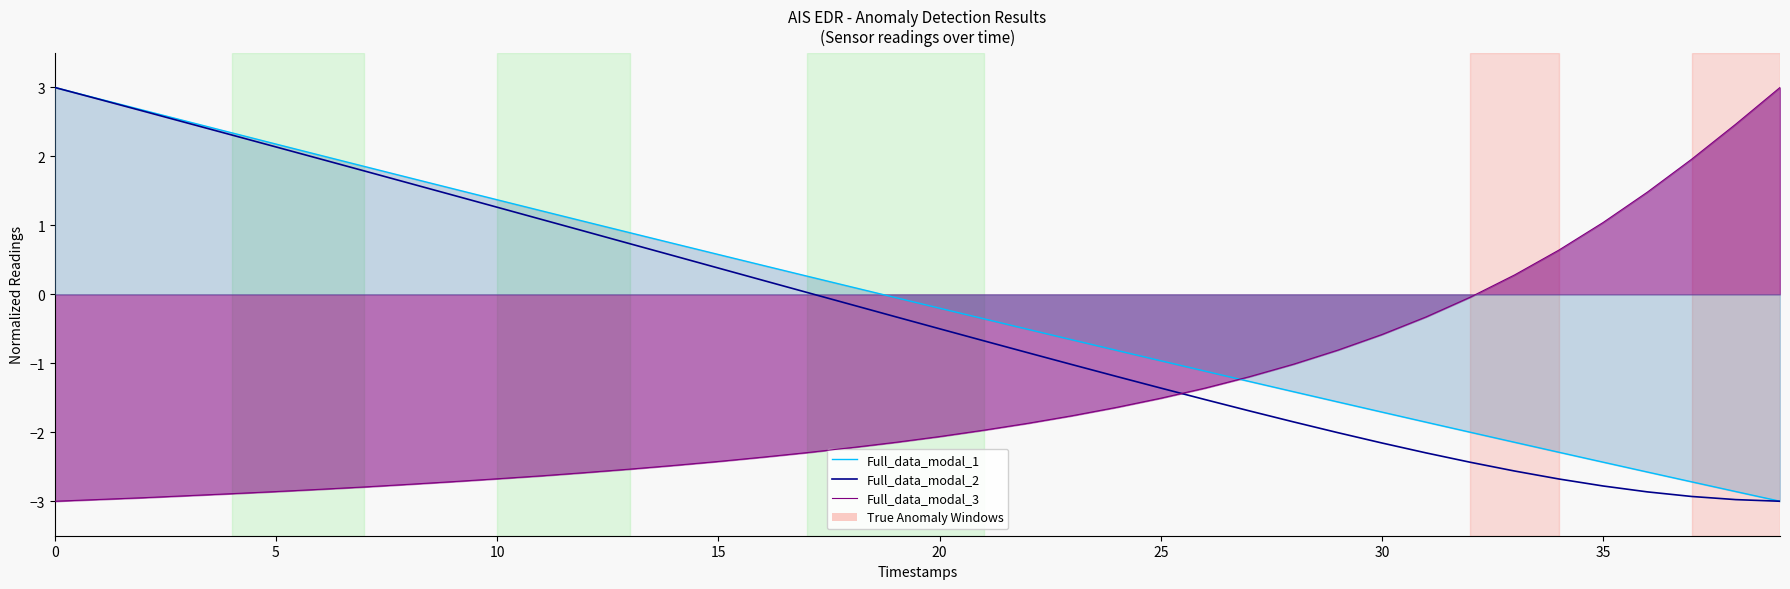

Does the chart have visible grid lines?

No